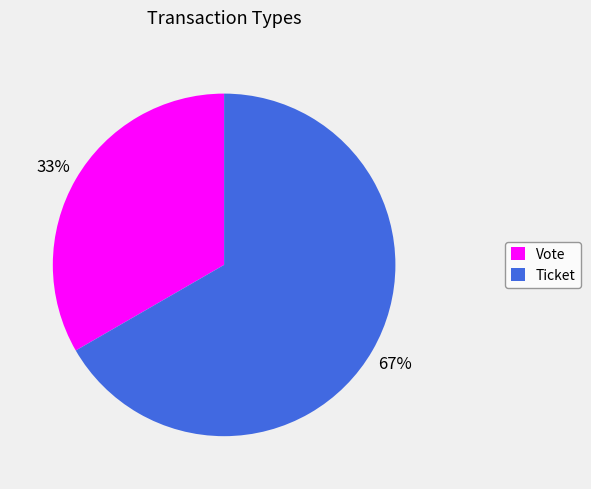

Combined, do Vote and Ticket account for over 50%?

Yes